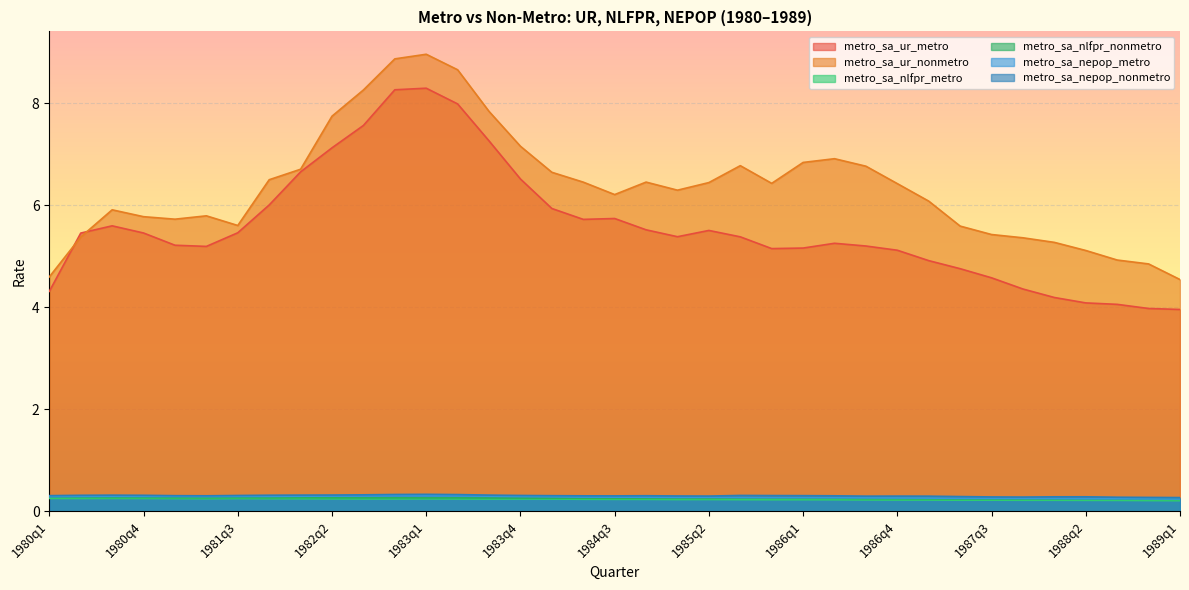

What is the difference between the metro_sa_ur_metro values at 1987q3 and 1984q1?

1.4